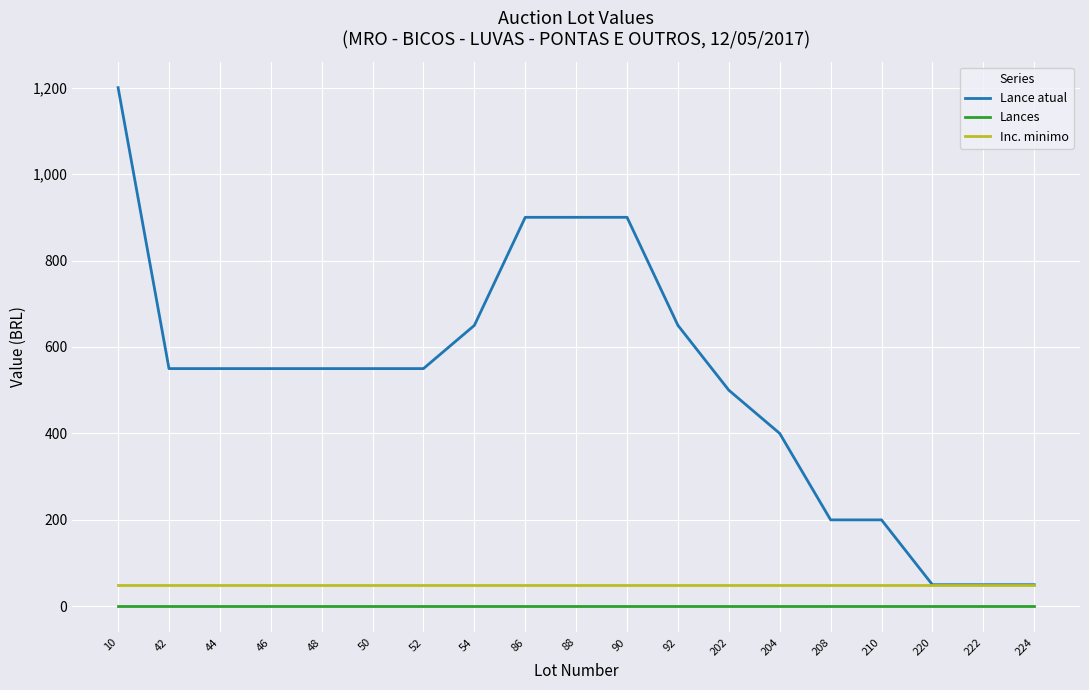

Reading left to right, transcribe all the data shown in this chart.

Lance atual: 1200	550	550	550	550	550	550	650	900	900	900	650	500	400	200	200	50	50	50
Lances: 0	0	0	0	0	0	0	0	0	0	0	0	0	0	0	0	0	0	0
Inc. minimo: 50	50	50	50	50	50	50	50	50	50	50	50	50	50	50	50	50	50	50